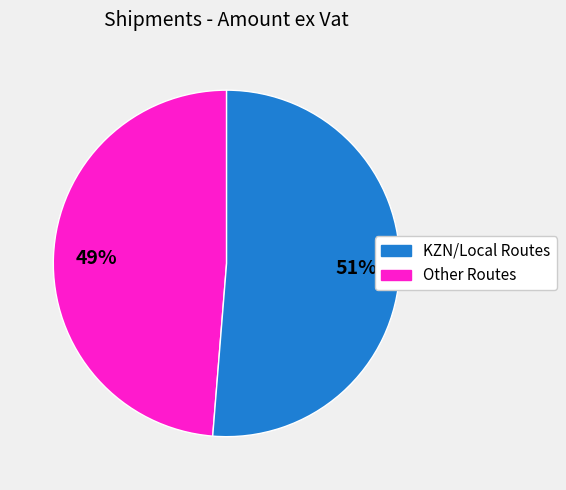

To the nearest percent, what is the average slice percentage?

50%